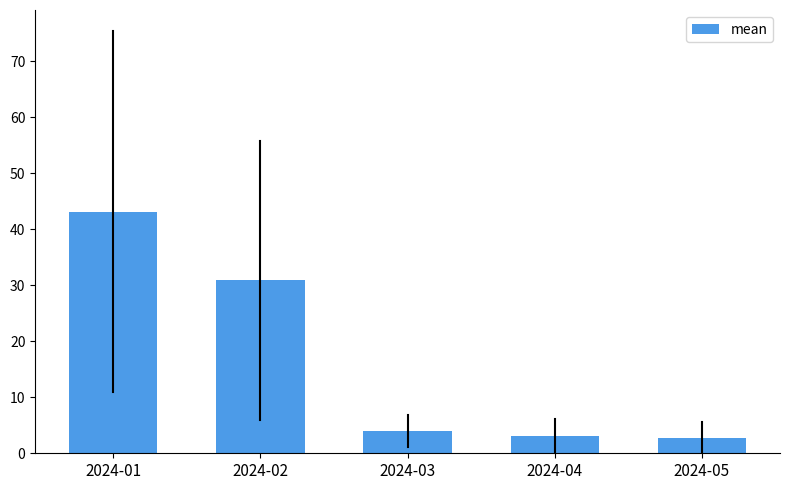

The chart shows a value of 43.1 at 2024-01. True or false?

True